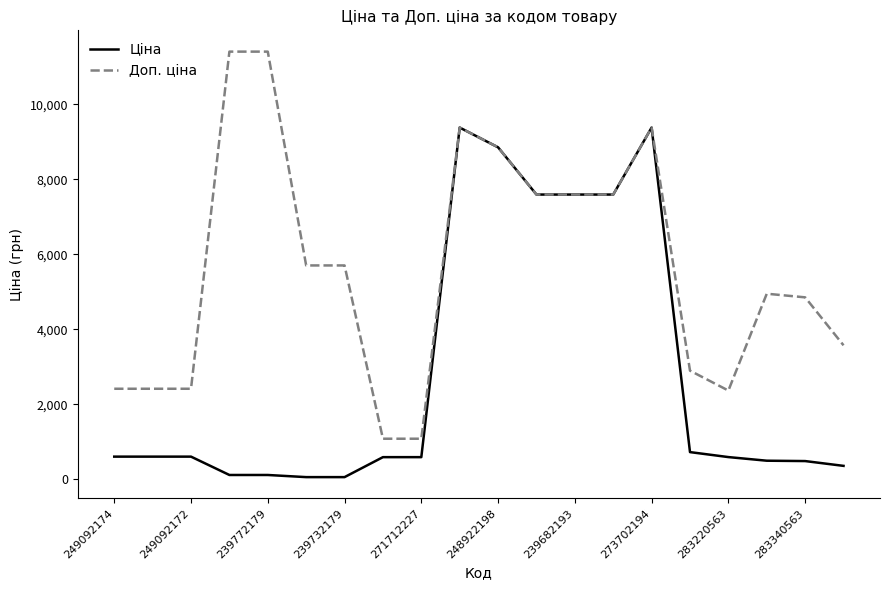

What are all the series names shown in the legend?

Ціна, Доп. ціна